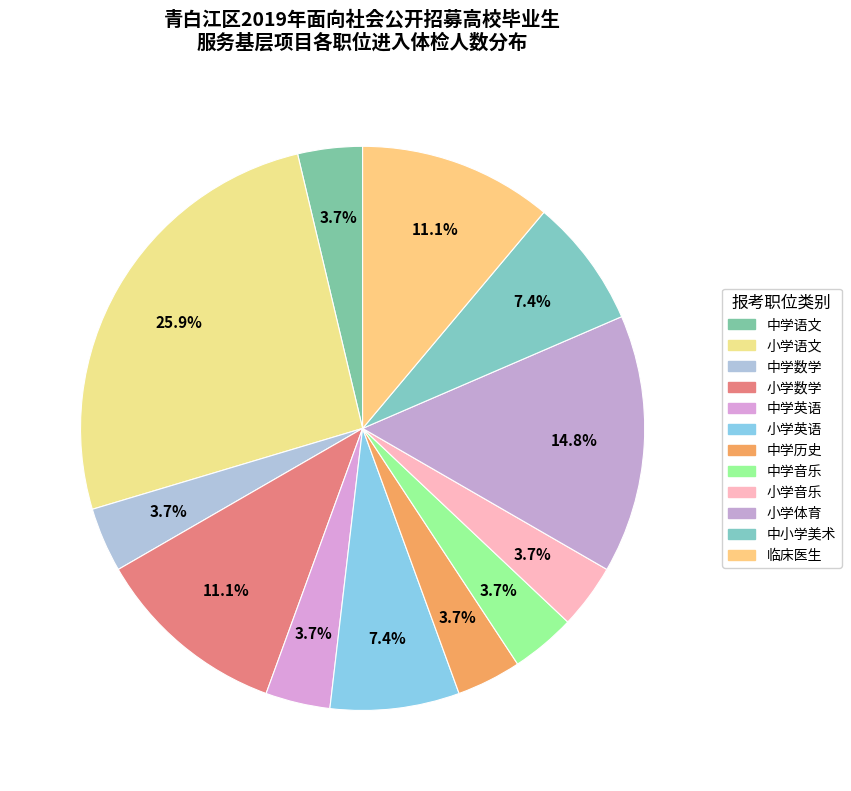

How many segments does this pie chart have?

12